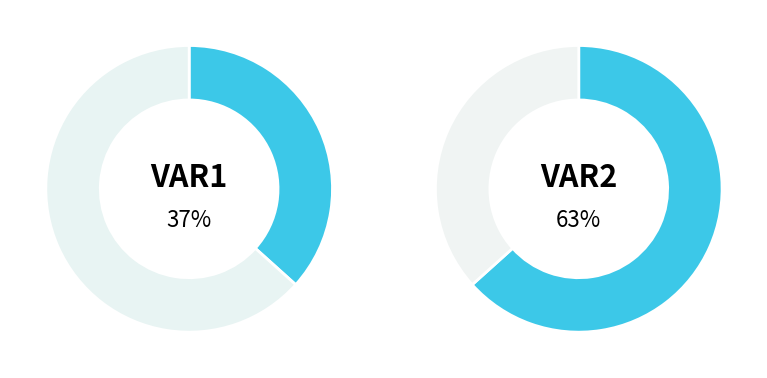

Count the number of slices in the pie.

2